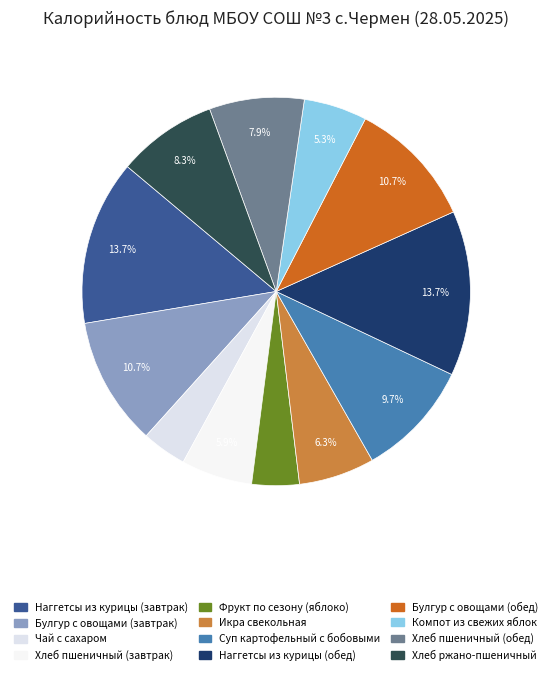

Is there any slice that represents more than half of the pie?

No